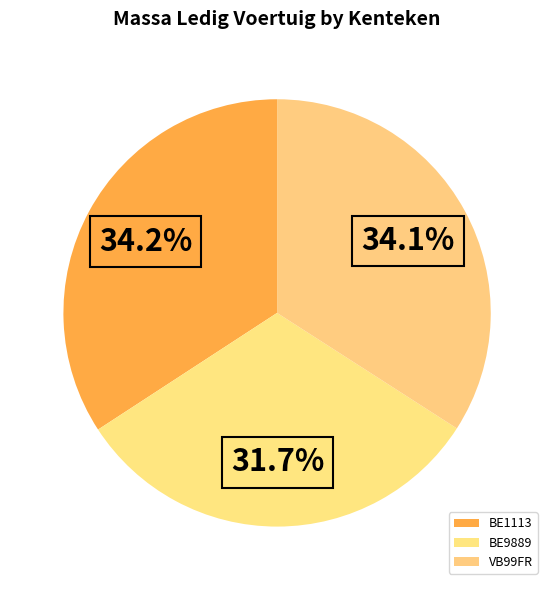

How many segments does this pie chart have?

3